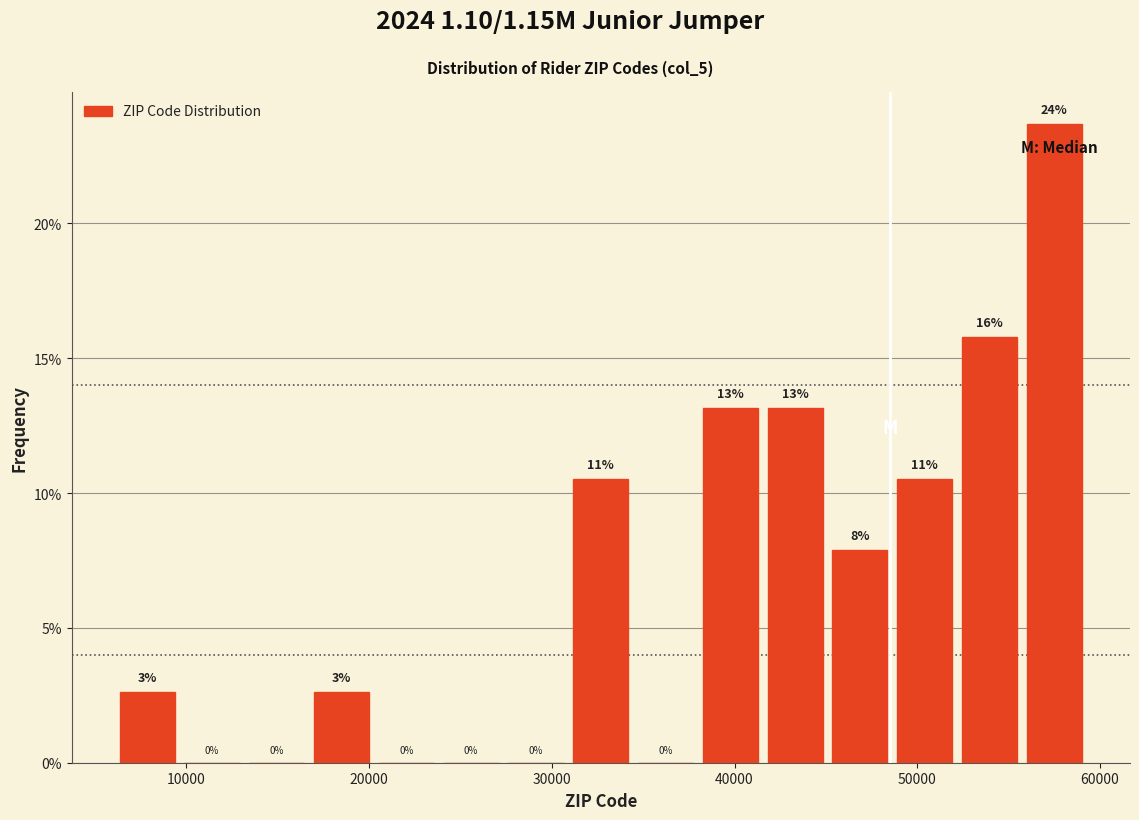

Around what value on the x-axis is the tallest bar? Give the approximate position of its centre, as read against the axis.

58000